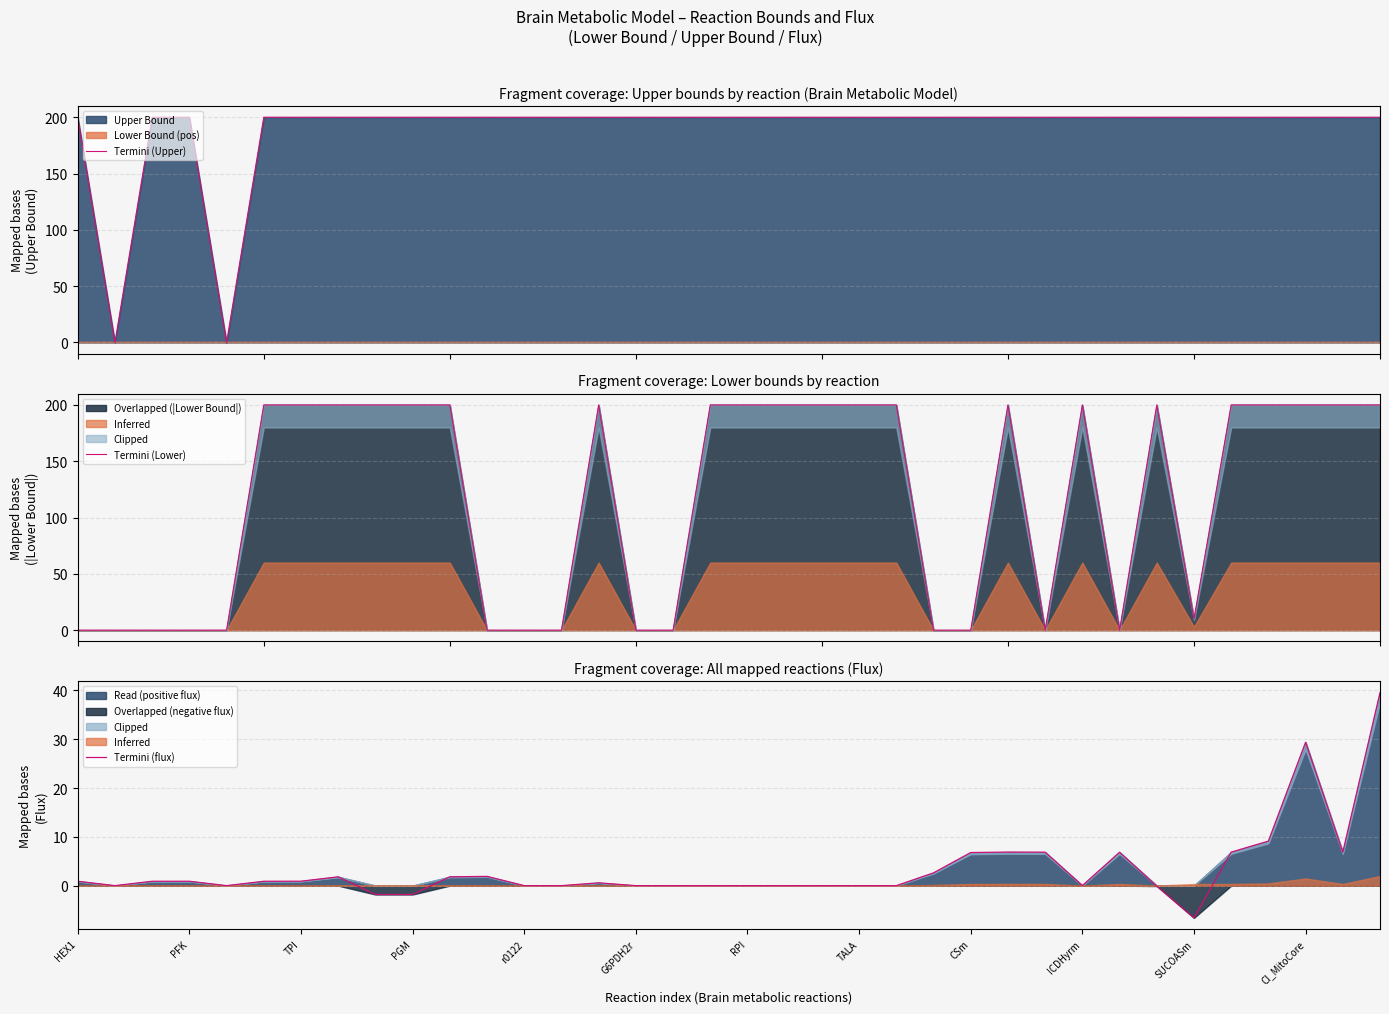

True or false: Termini (flux) and Termini (Lower) intersect in this chart.

True